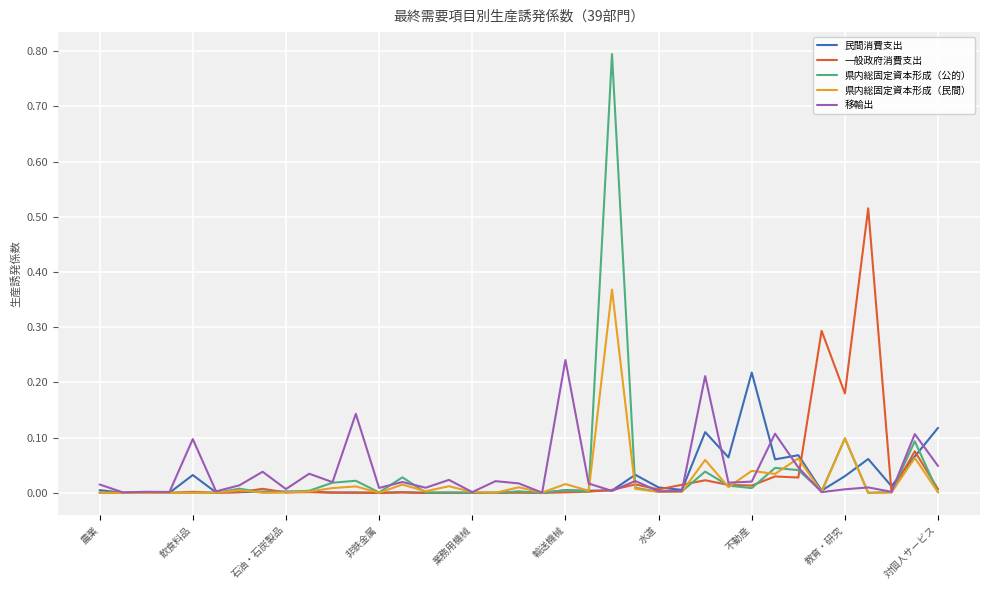

Which series has the widest spread of values?

県内総固定資本形成（公的）